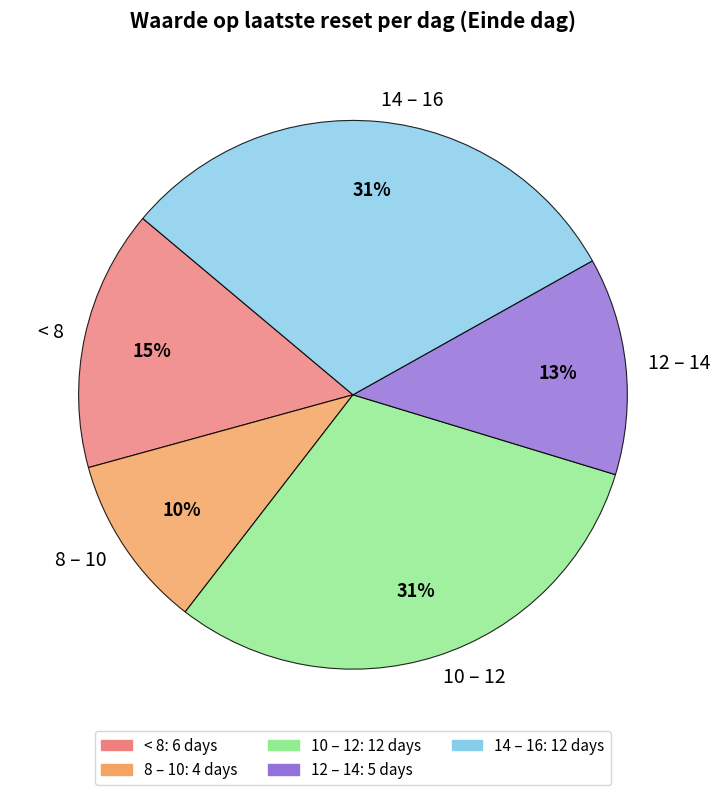

To the nearest percent, what is the difference between the largest and smallest slice percentages?

21%